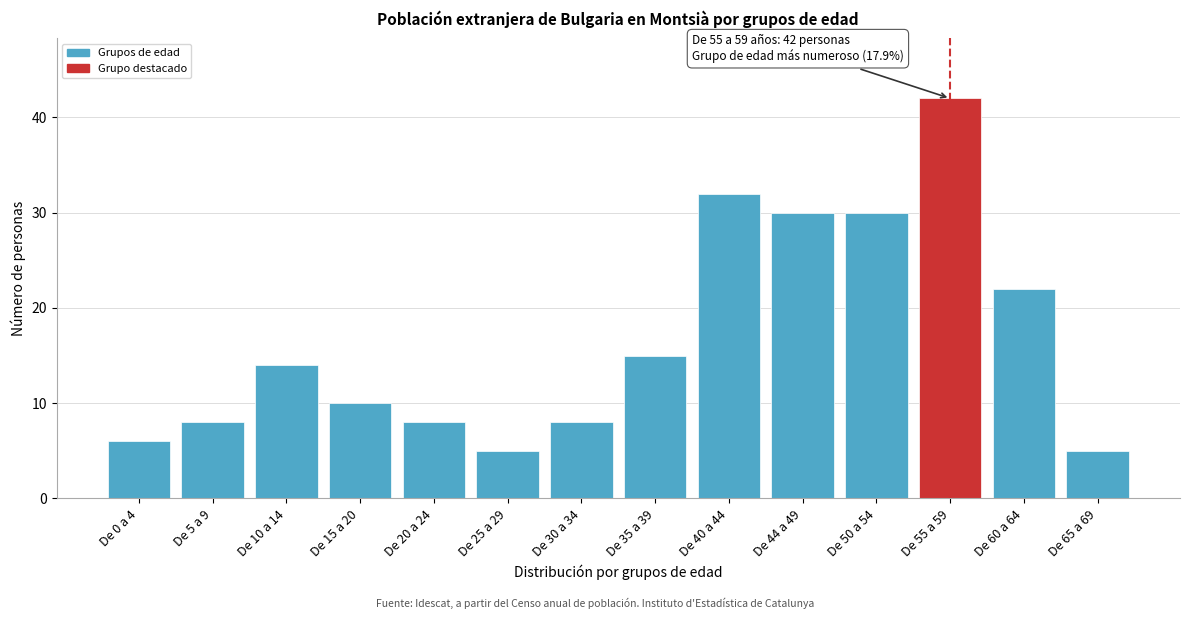

Reading right to left, extract all data points from this chart.

5	22	42	30	30	32	15	8	5	8	10	14	8	6